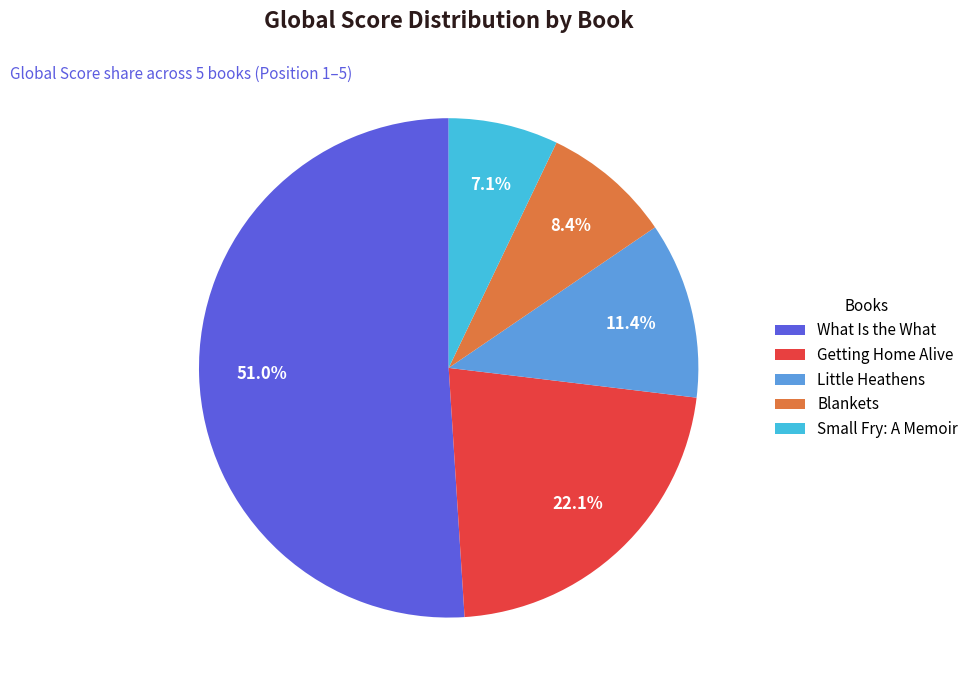

How many slices are in this pie chart?

5